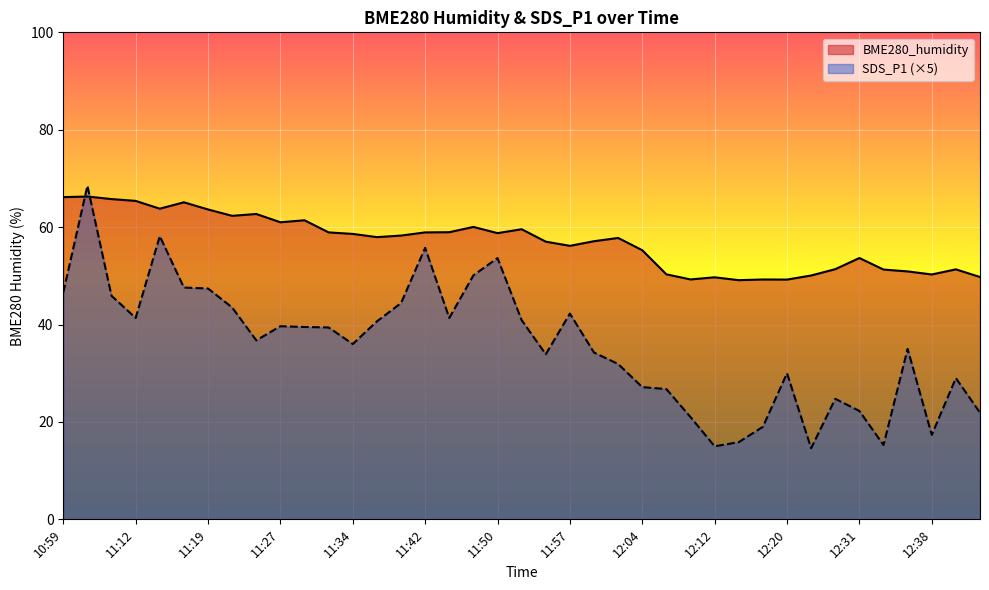

How many times do BME280_humidity and SDS_P1 cross each other?

2